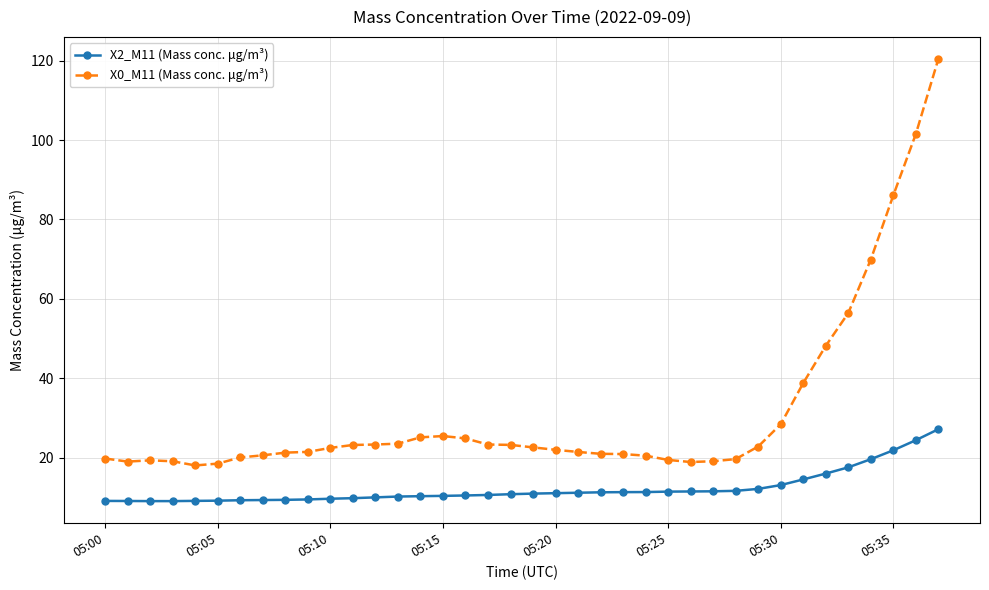

What are all the series names shown in the legend?

X2_M11 (Mass conc. μg/m³), X0_M11 (Mass conc. μg/m³)